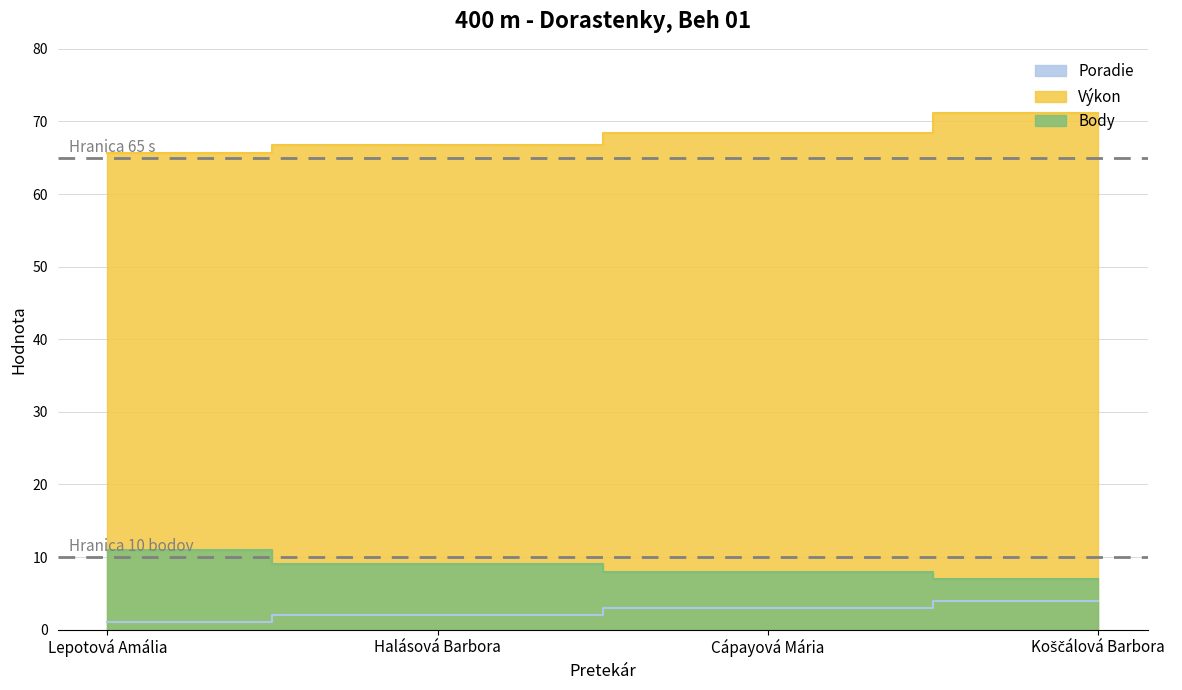

At which label does Poradie reach its peak?

Koščálová Barbora